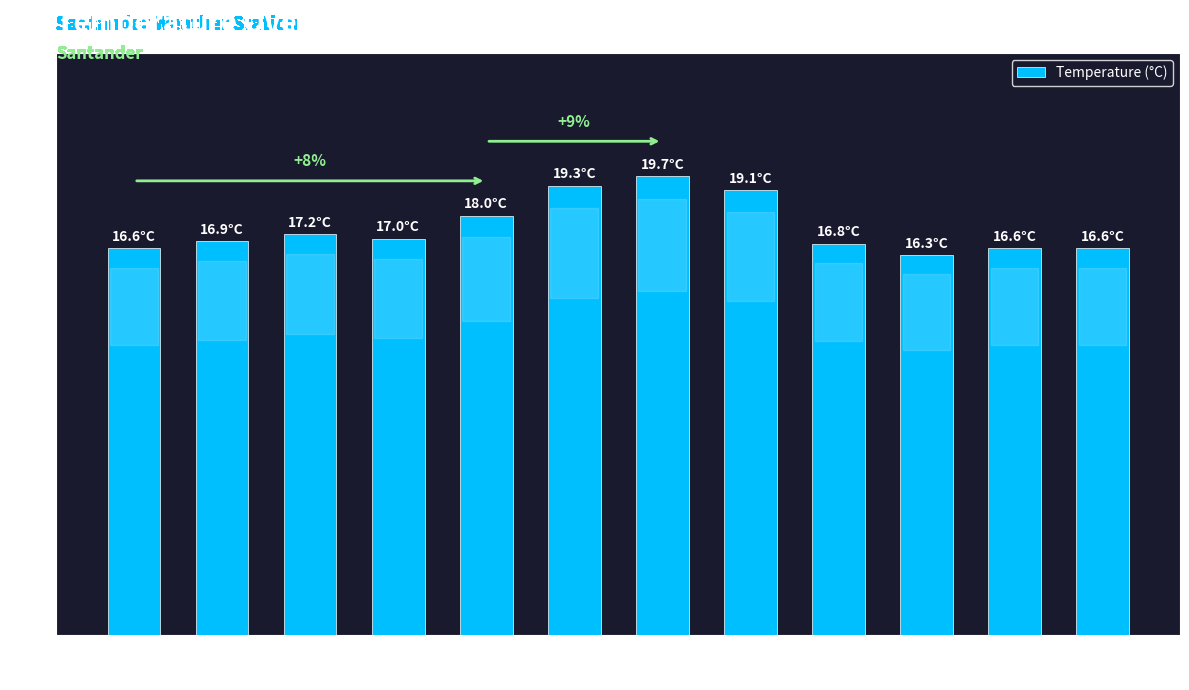

Where does the data first go above 17?

21:00